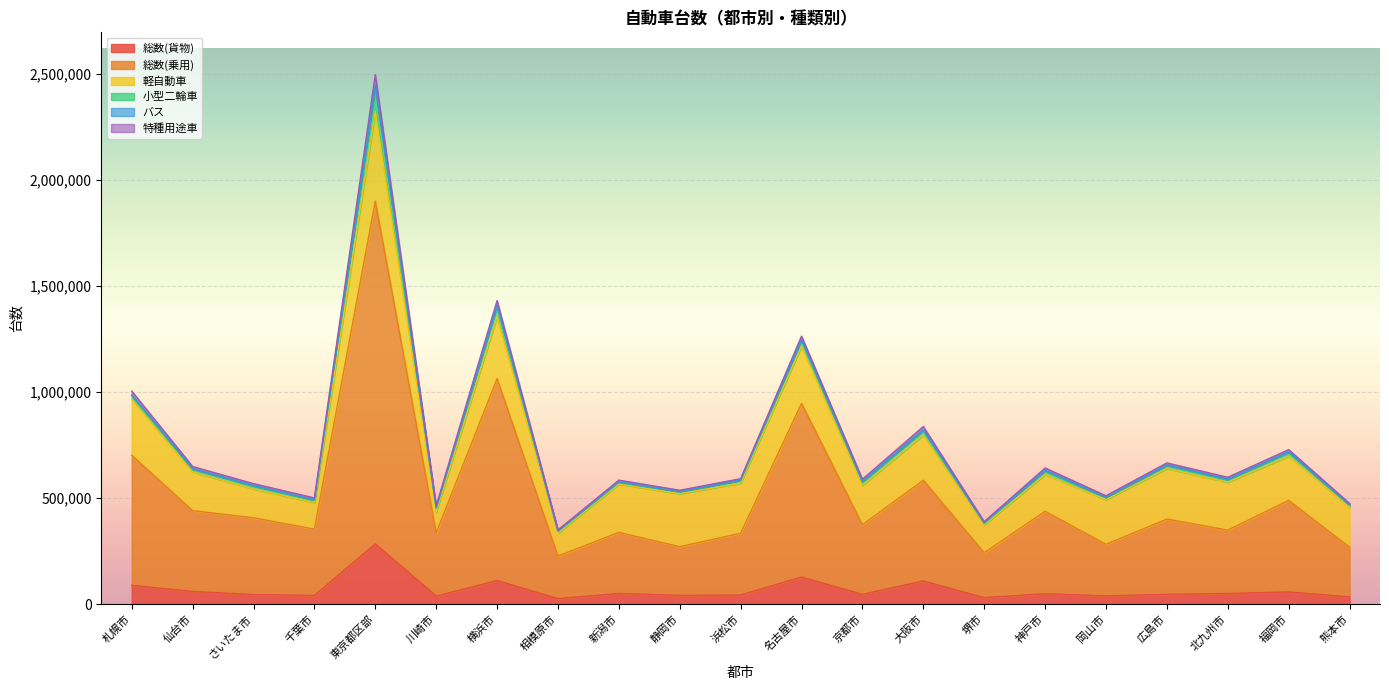

What is the maximum value for 総数(貨物)?

283759